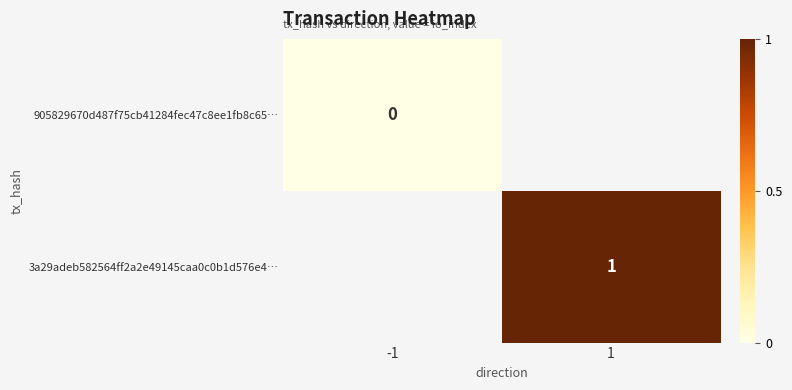

What is the greatest value displayed?

1.0